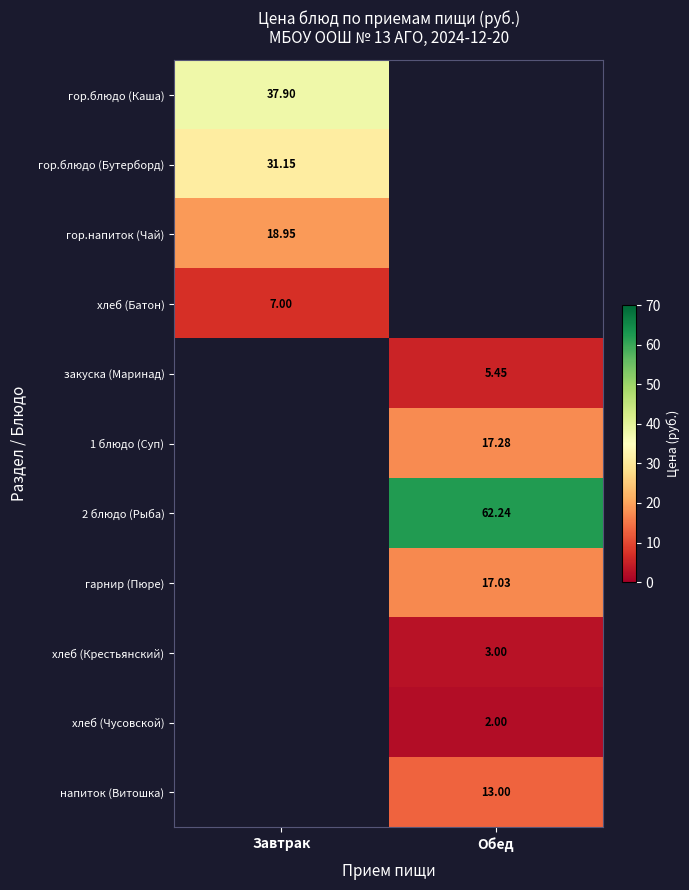

The хлеб (Чусовской) series shows 2.6 at Обед. True or false?

False